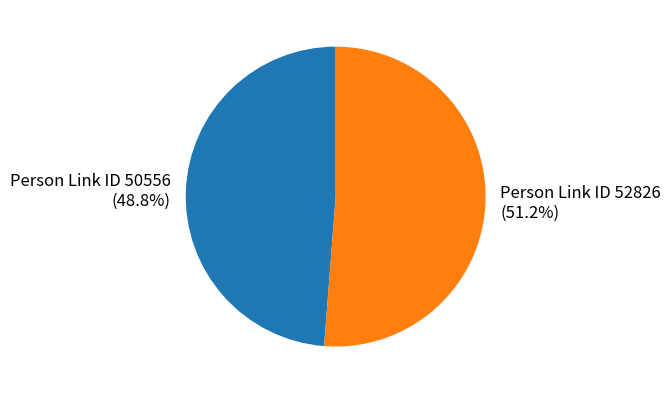

What is the smallest slice in the pie chart?

Person Link ID 50556